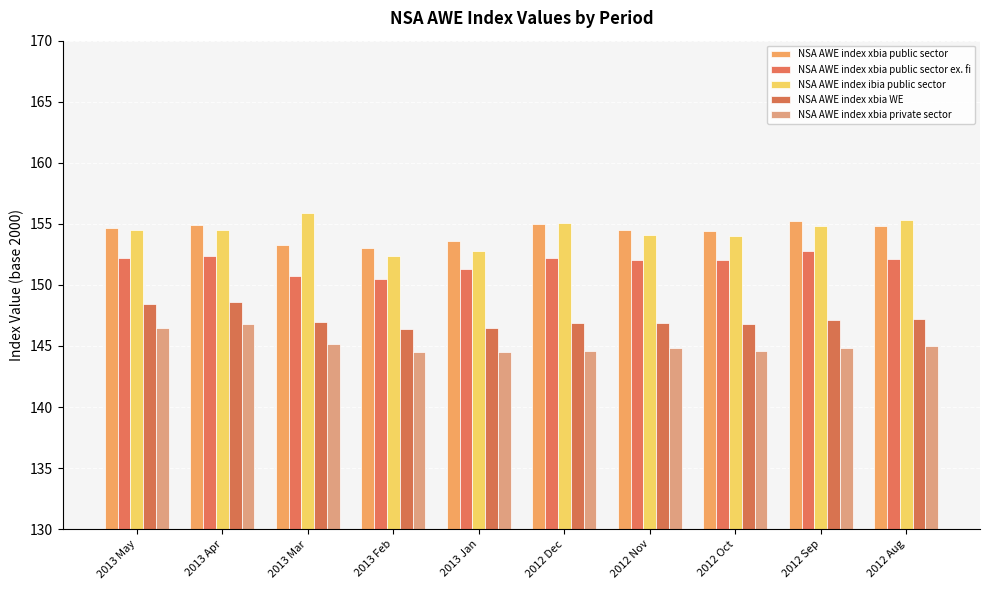

Are the bars horizontal?

No